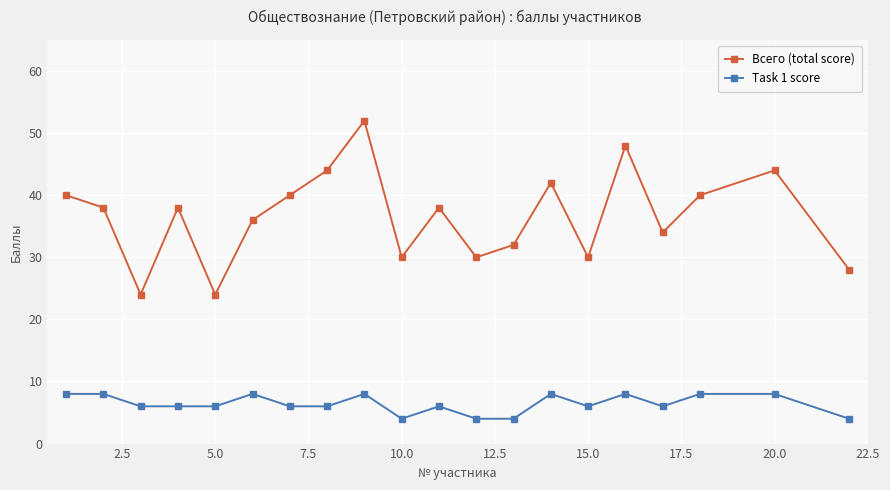

True or false: Task 1 score and Всего (total score) cross at least once.

False